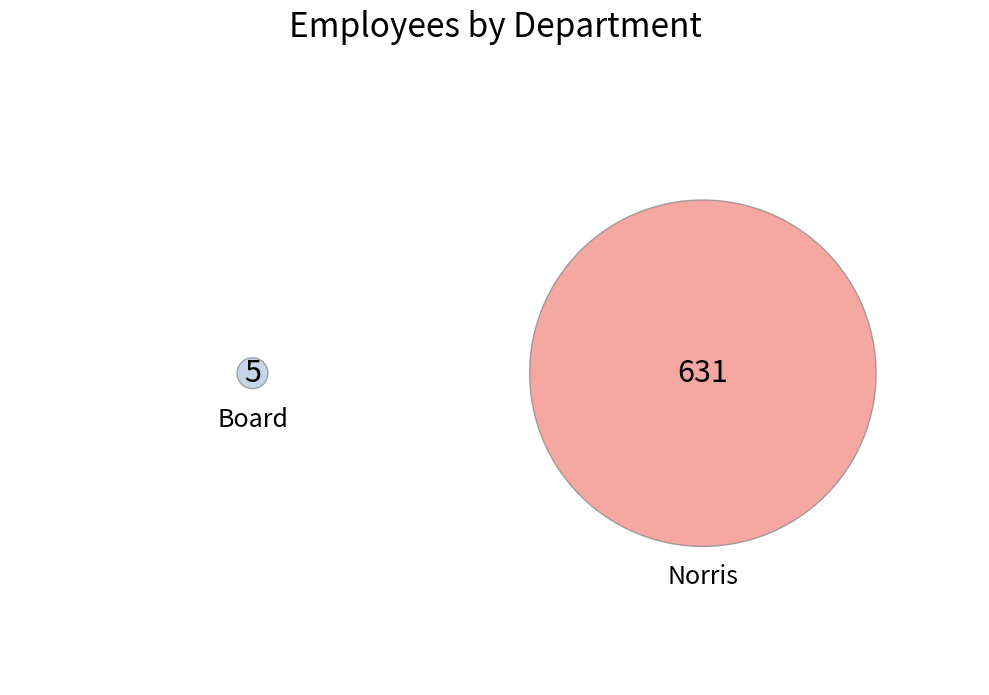

Which slice represents more than half of the pie?

Norris